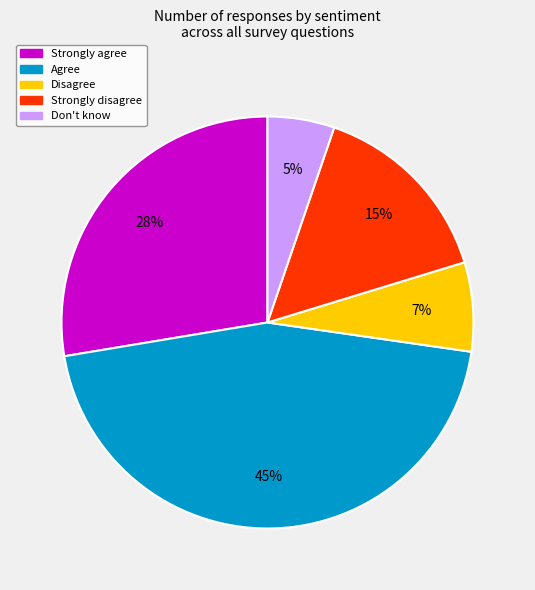

Is Strongly agree the majority of the pie?

No